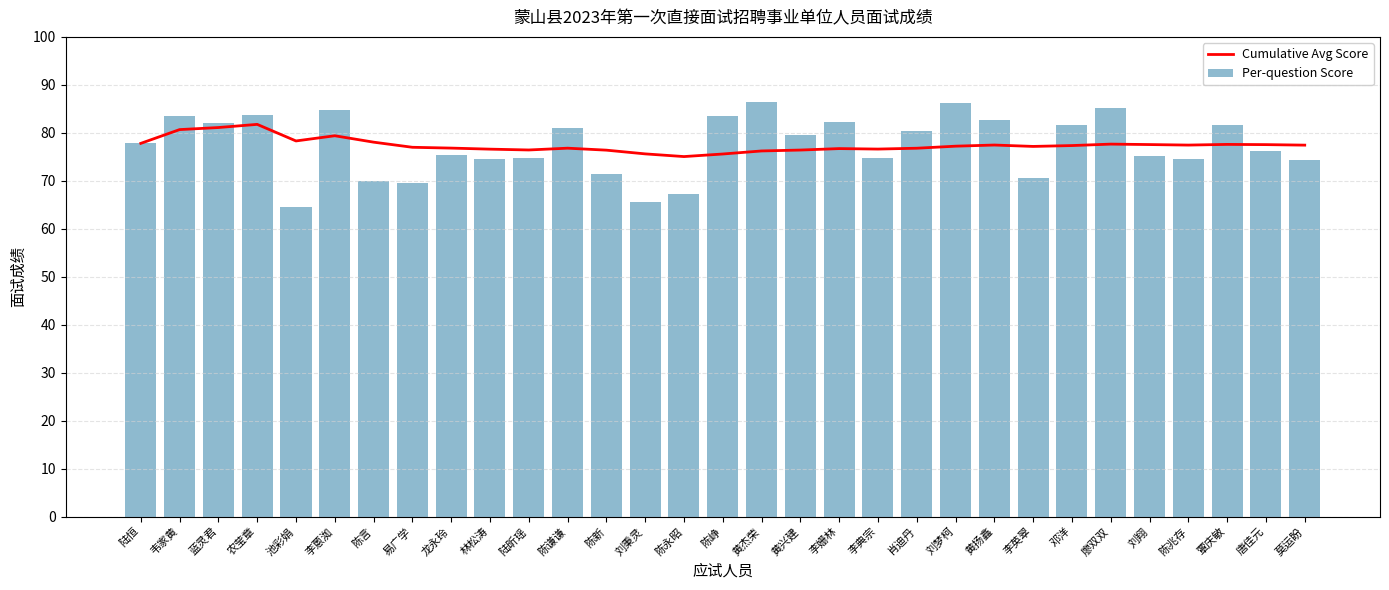

What is the minimum value shown in the chart?

64.5